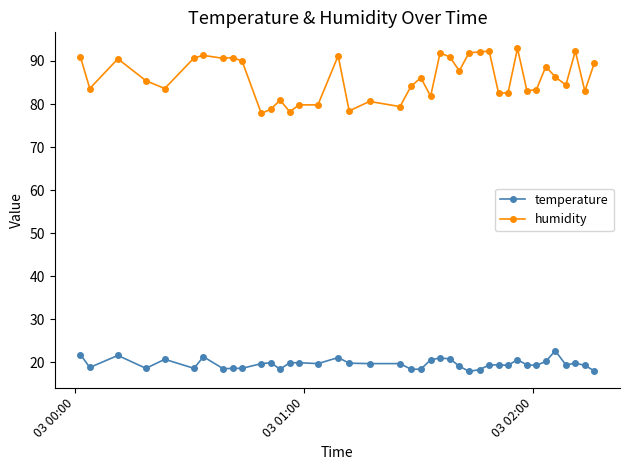

True or false: temperature and humidity cross at least once.

False